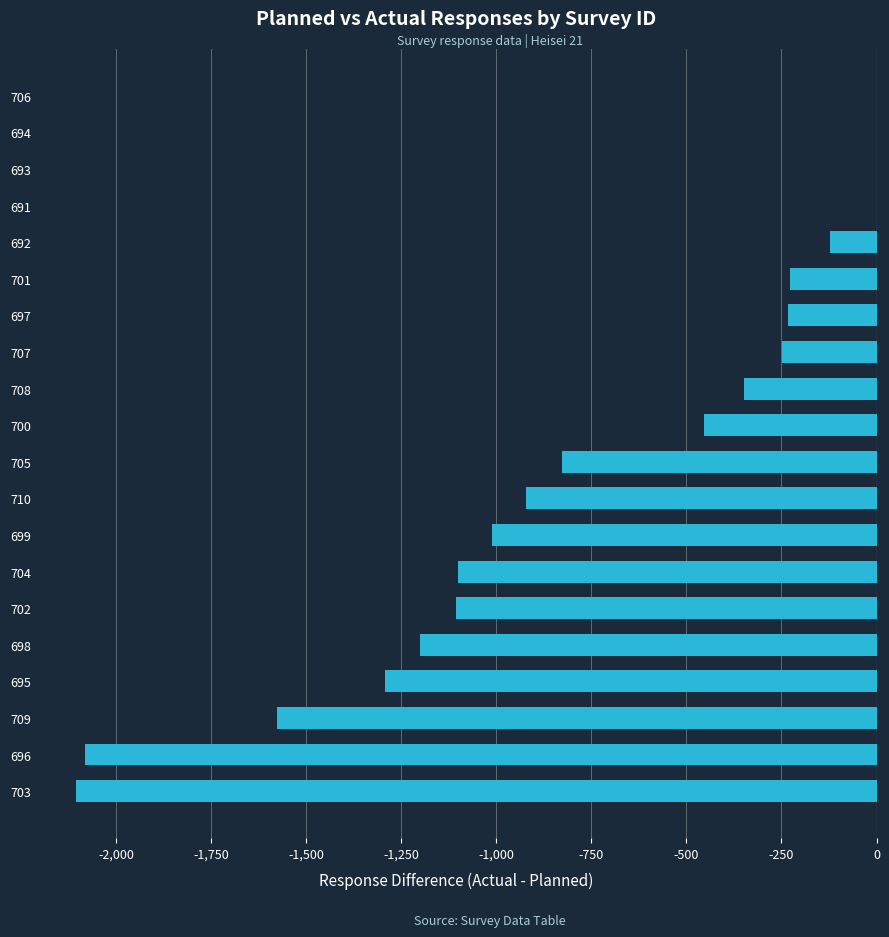

What is the change in value from 703 to 700?

+1653